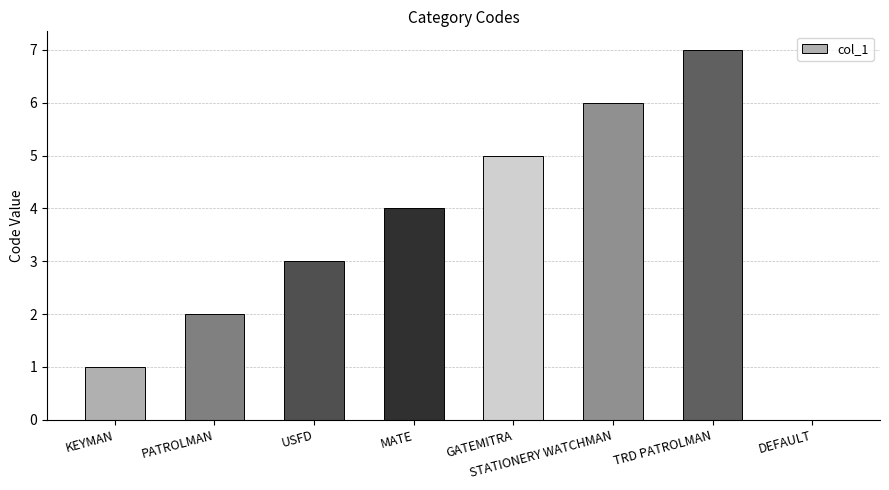

What is the sum of all values?

28